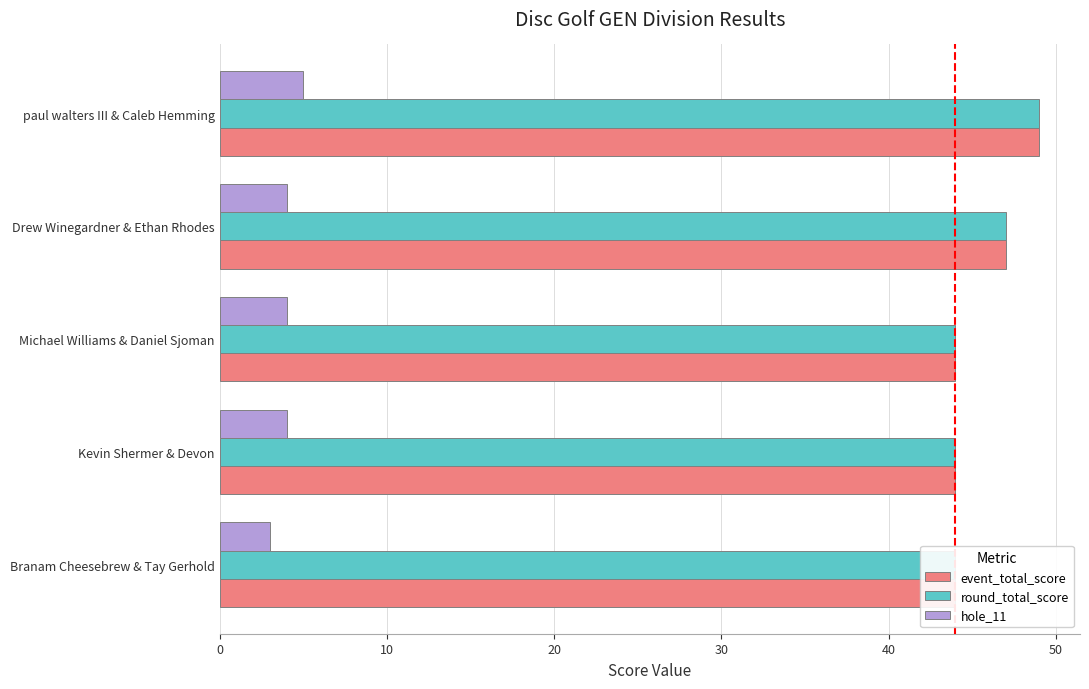

Does the chart contain stacked bars?

No